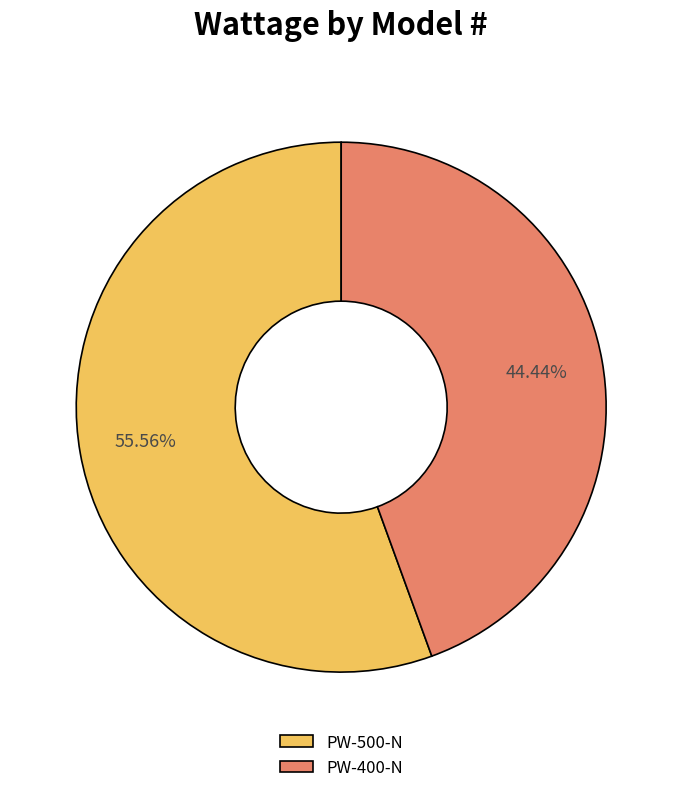

To the nearest percent, what is the difference between the PW-500-N and PW-400-N slice percentages?

11%